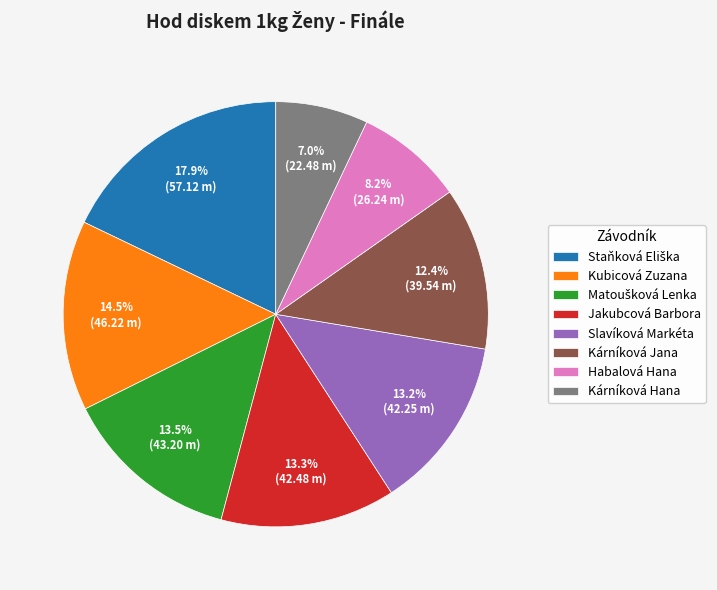

What portion of the pie excludes Kárníková Jana?

87.6%